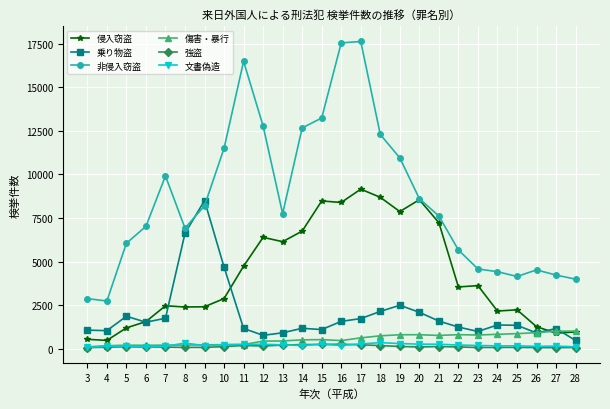

What is the difference between the maximum and second lowest values in the 傷害・暴行 series?

838